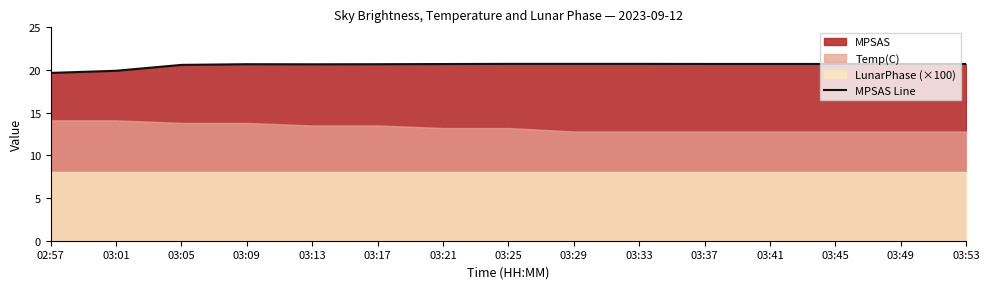

At which category does the data reach its first local peak?

03:09